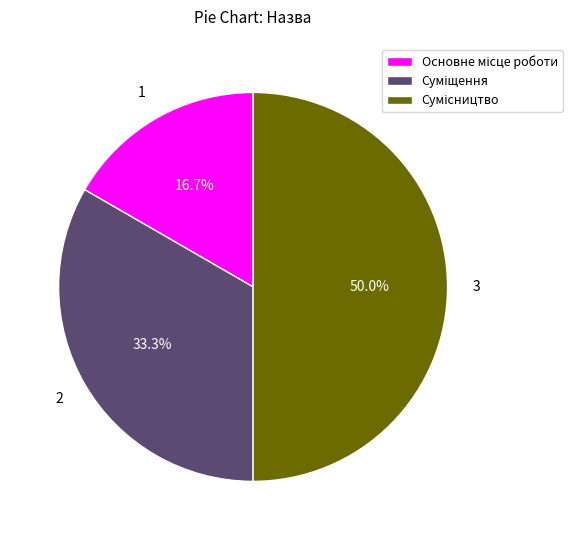

How many slices are in this pie chart?

3